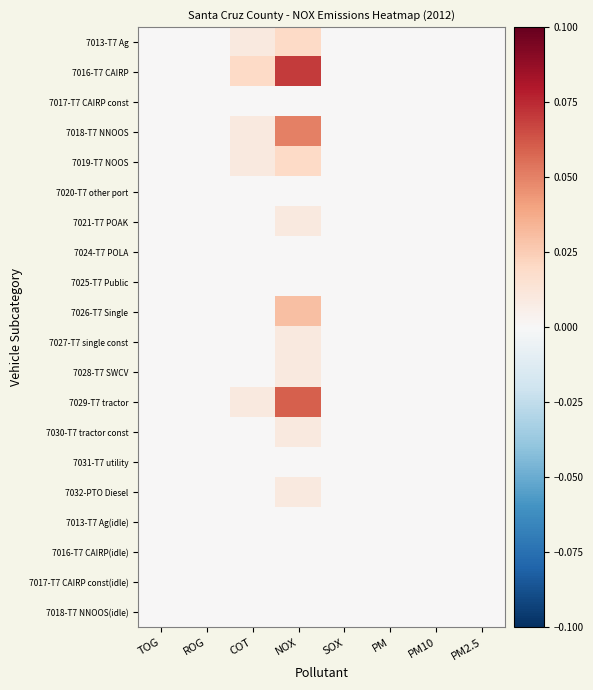

Reading right to left, transcribe all the data shown in this chart.

7013-T7 Ag: PM2.5=0.0	PM10=0.0	PM=0.0	SOX=0.0	NOX=0.0	COT=0.0	ROG=0.0	TOG=0.0
7016-T7 CAIRP: PM2.5=0.0	PM10=0.0	PM=0.0	SOX=0.0	NOX=0.1	COT=0.0	ROG=0.0	TOG=0.0
7017-T7 CAIRP const: PM2.5=0.0	PM10=0.0	PM=0.0	SOX=0.0	NOX=0.0	COT=0.0	ROG=0.0	TOG=0.0
7018-T7 NNOOS: PM2.5=0.0	PM10=0.0	PM=0.0	SOX=0.0	NOX=0.1	COT=0.0	ROG=0.0	TOG=0.0
7019-T7 NOOS: PM2.5=0.0	PM10=0.0	PM=0.0	SOX=0.0	NOX=0.0	COT=0.0	ROG=0.0	TOG=0.0
7020-T7 other port: PM2.5=0.0	PM10=0.0	PM=0.0	SOX=0.0	NOX=0.0	COT=0.0	ROG=0.0	TOG=0.0
7021-T7 POAK: PM2.5=0.0	PM10=0.0	PM=0.0	SOX=0.0	NOX=0.0	COT=0.0	ROG=0.0	TOG=0.0
7024-T7 POLA: PM2.5=0.0	PM10=0.0	PM=0.0	SOX=0.0	NOX=0.0	COT=0.0	ROG=0.0	TOG=0.0
7025-T7 Public: PM2.5=0.0	PM10=0.0	PM=0.0	SOX=0.0	NOX=0.0	COT=0.0	ROG=0.0	TOG=0.0
7026-T7 Single: PM2.5=0.0	PM10=0.0	PM=0.0	SOX=0.0	NOX=0.0	COT=0.0	ROG=0.0	TOG=0.0
7027-T7 single const: PM2.5=0.0	PM10=0.0	PM=0.0	SOX=0.0	NOX=0.0	COT=0.0	ROG=0.0	TOG=0.0
7028-T7 SWCV: PM2.5=0.0	PM10=0.0	PM=0.0	SOX=0.0	NOX=0.0	COT=0.0	ROG=0.0	TOG=0.0
7029-T7 tractor: PM2.5=0.0	PM10=0.0	PM=0.0	SOX=0.0	NOX=0.1	COT=0.0	ROG=0.0	TOG=0.0
7030-T7 tractor const: PM2.5=0.0	PM10=0.0	PM=0.0	SOX=0.0	NOX=0.0	COT=0.0	ROG=0.0	TOG=0.0
7031-T7 utility: PM2.5=0.0	PM10=0.0	PM=0.0	SOX=0.0	NOX=0.0	COT=0.0	ROG=0.0	TOG=0.0
7032-PTO Diesel: PM2.5=0.0	PM10=0.0	PM=0.0	SOX=0.0	NOX=0.0	COT=0.0	ROG=0.0	TOG=0.0
7013-T7 Ag(idle): PM2.5=0.0	PM10=0.0	PM=0.0	SOX=0.0	NOX=0.0	COT=0.0	ROG=0.0	TOG=0.0
7016-T7 CAIRP(idle): PM2.5=0.0	PM10=0.0	PM=0.0	SOX=0.0	NOX=0.0	COT=0.0	ROG=0.0	TOG=0.0
7017-T7 CAIRP const(idle): PM2.5=0.0	PM10=0.0	PM=0.0	SOX=0.0	NOX=0.0	COT=0.0	ROG=0.0	TOG=0.0
7018-T7 NNOOS(idle): PM2.5=0.0	PM10=0.0	PM=0.0	SOX=0.0	NOX=0.0	COT=0.0	ROG=0.0	TOG=0.0